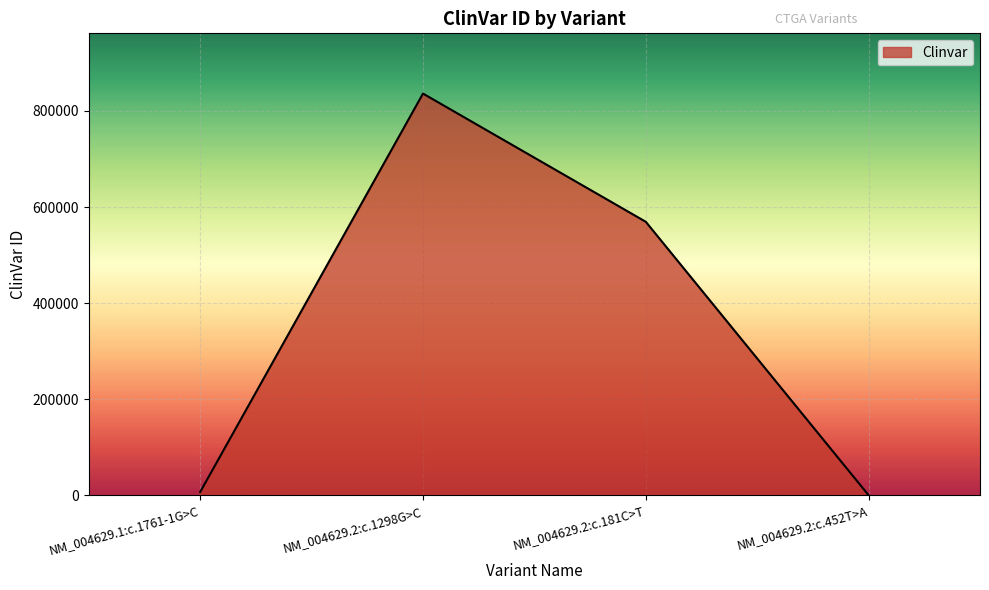

What is the difference between the values at NM_004629.1:c.1761-1G>C and NM_004629.2:c.1298G>C?

829522